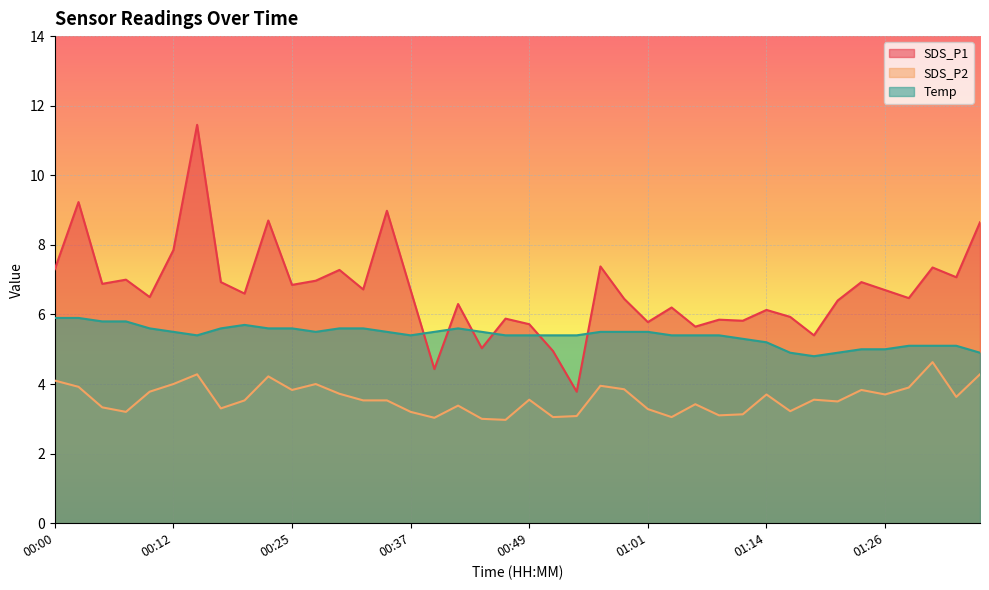

How many times do SDS_P1 and Temp cross each other?

6